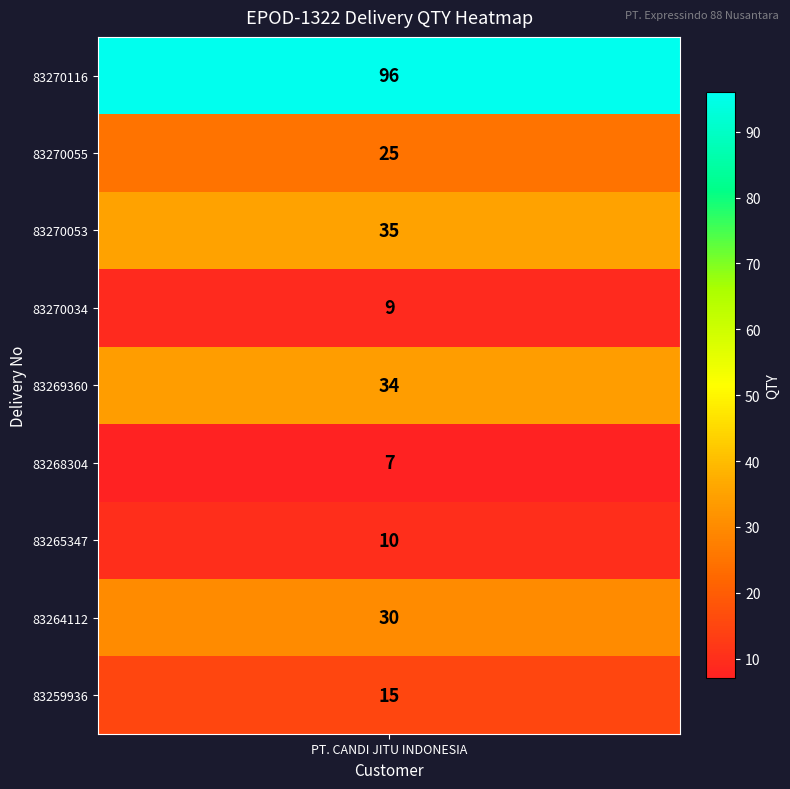

What is the change in value from 83270055 to 83268304?

-18